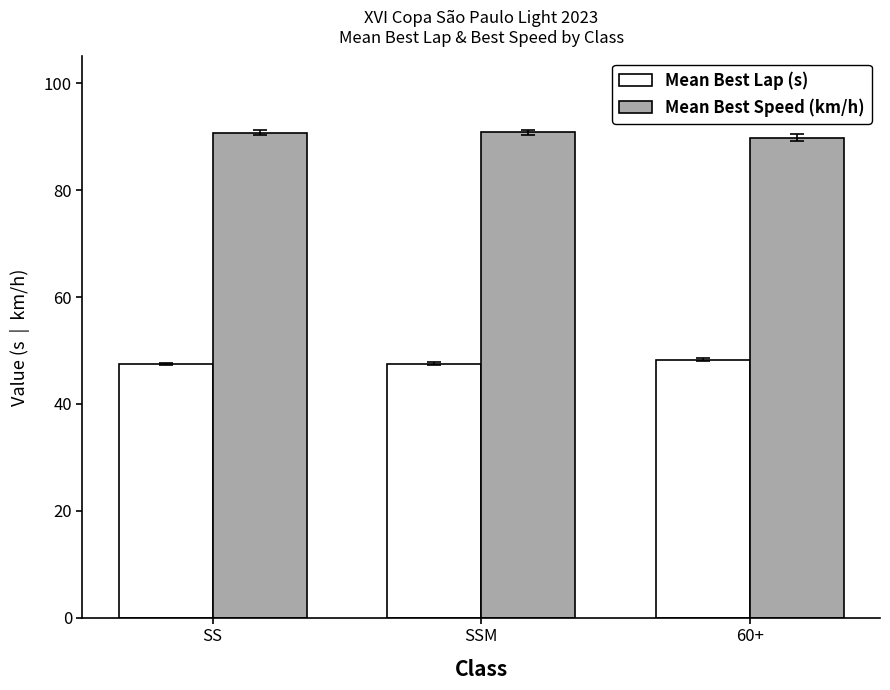

What is the label of the 1st bar from the right?

60+